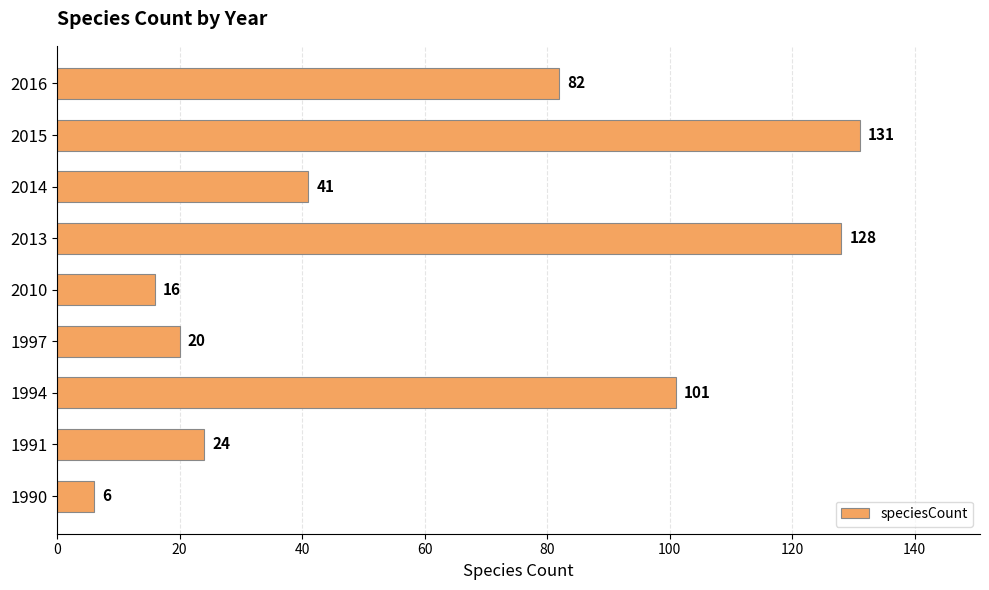

What is the maximum value shown in the chart?

131